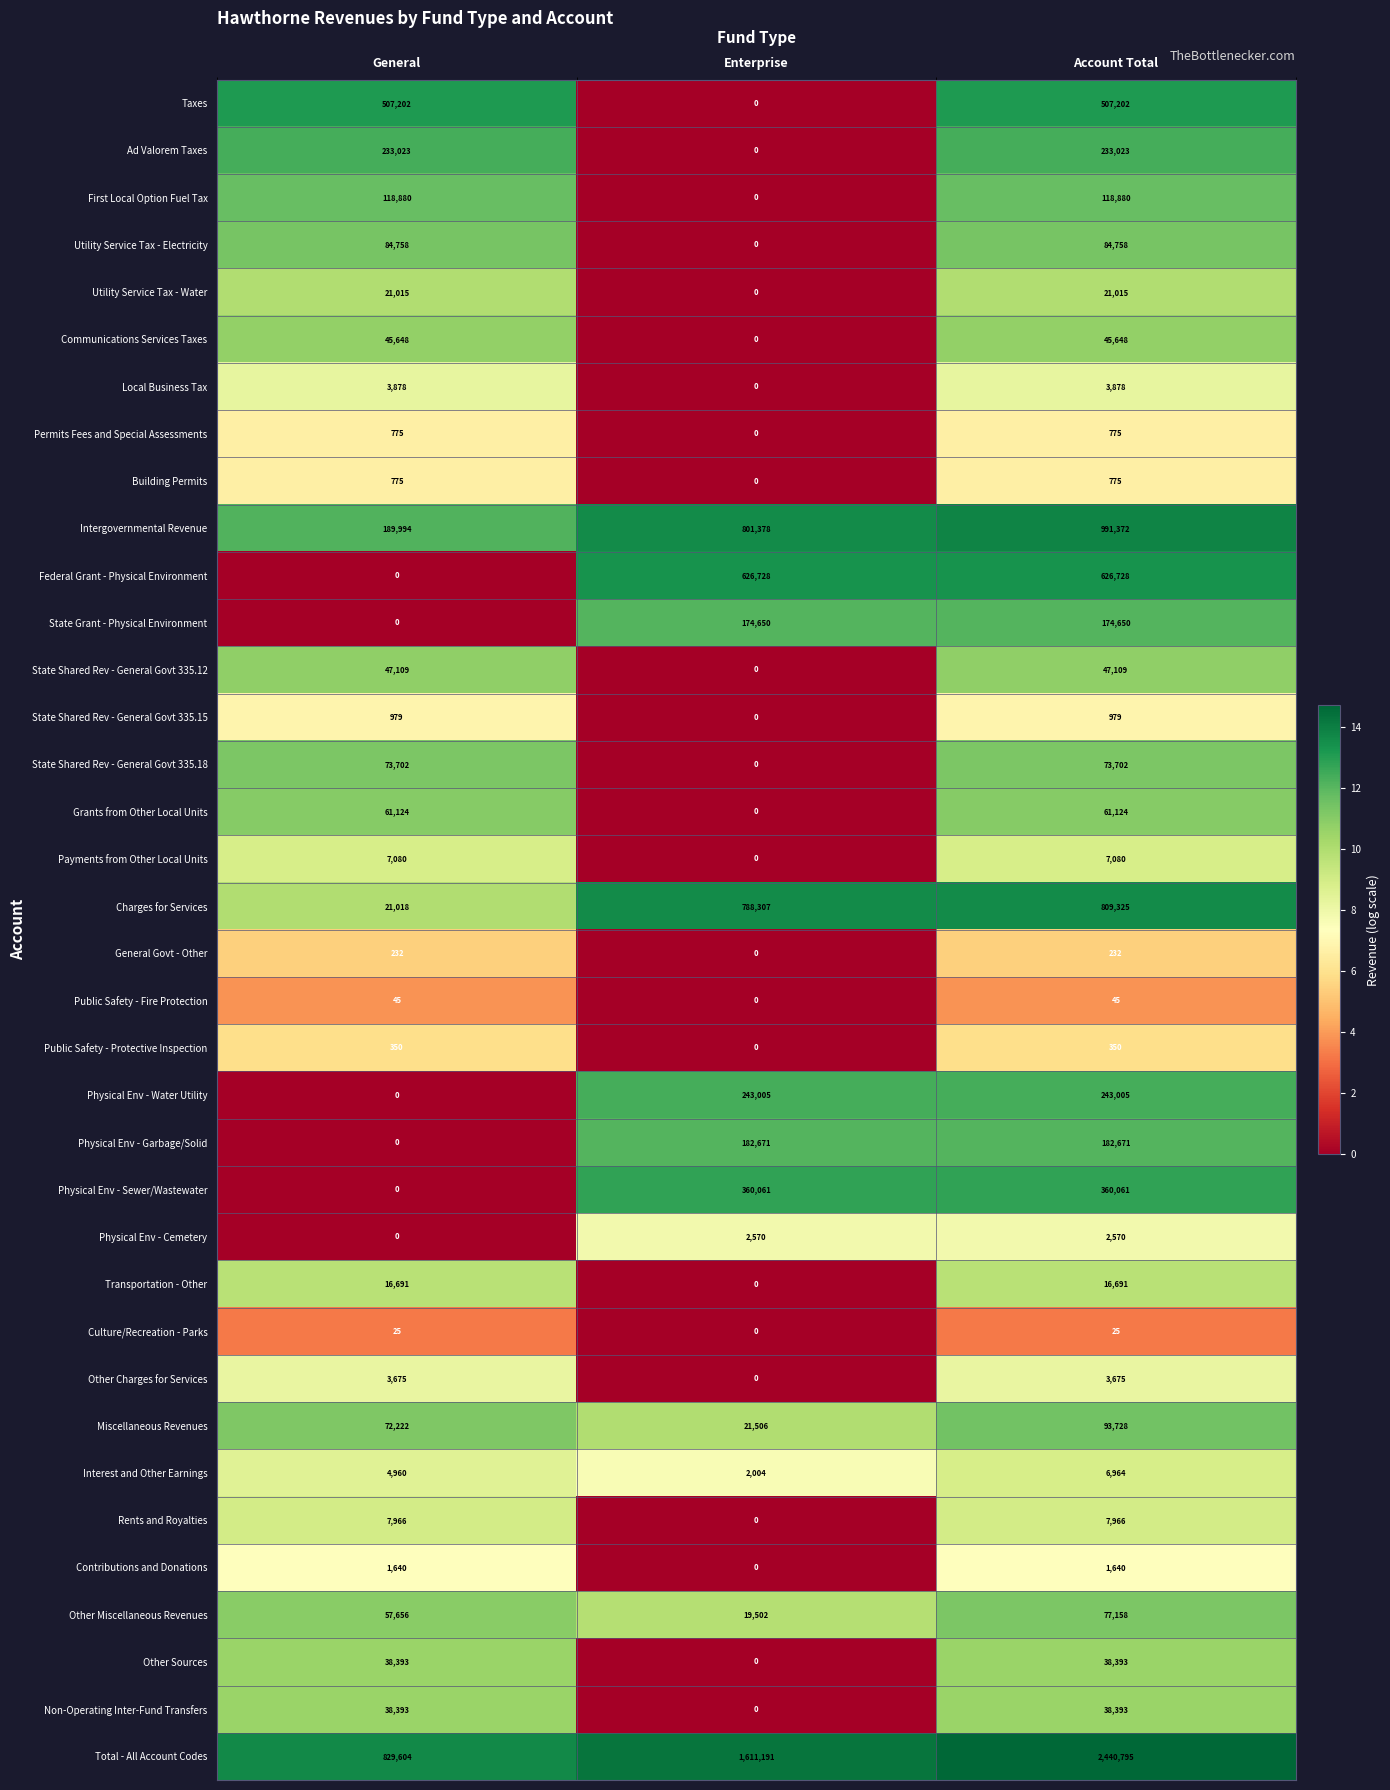

At which category does the chart reach its peak across all series?

Account Total